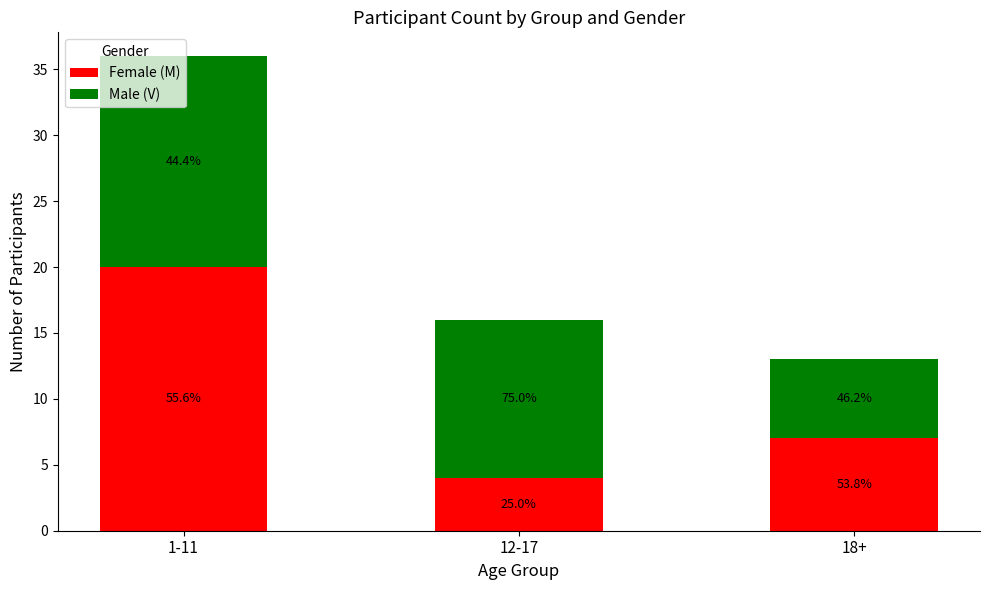

What is the average value of the Male (V) series?

11